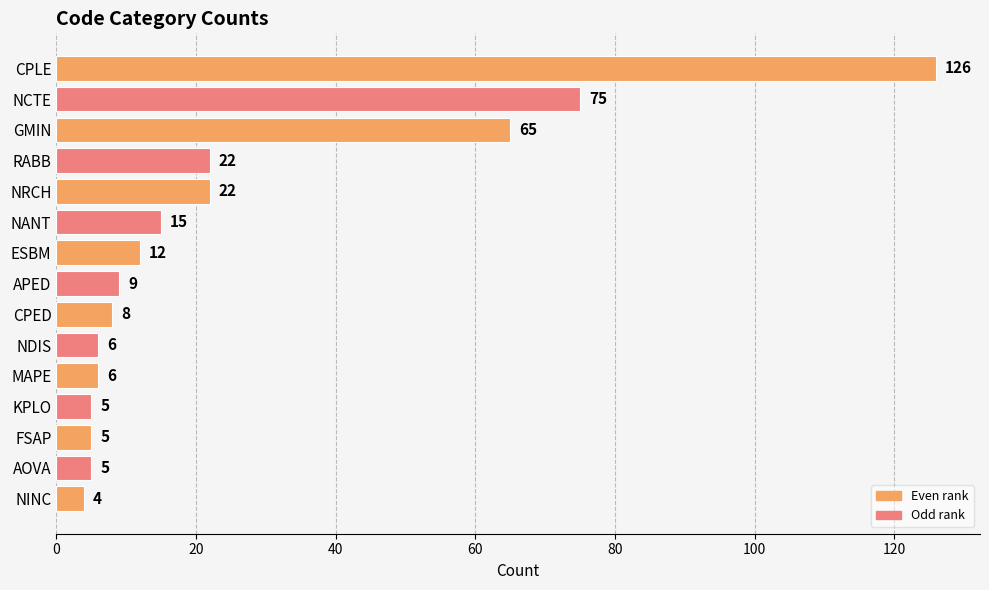

What is the label of the 13th bar from the top?

FSAP